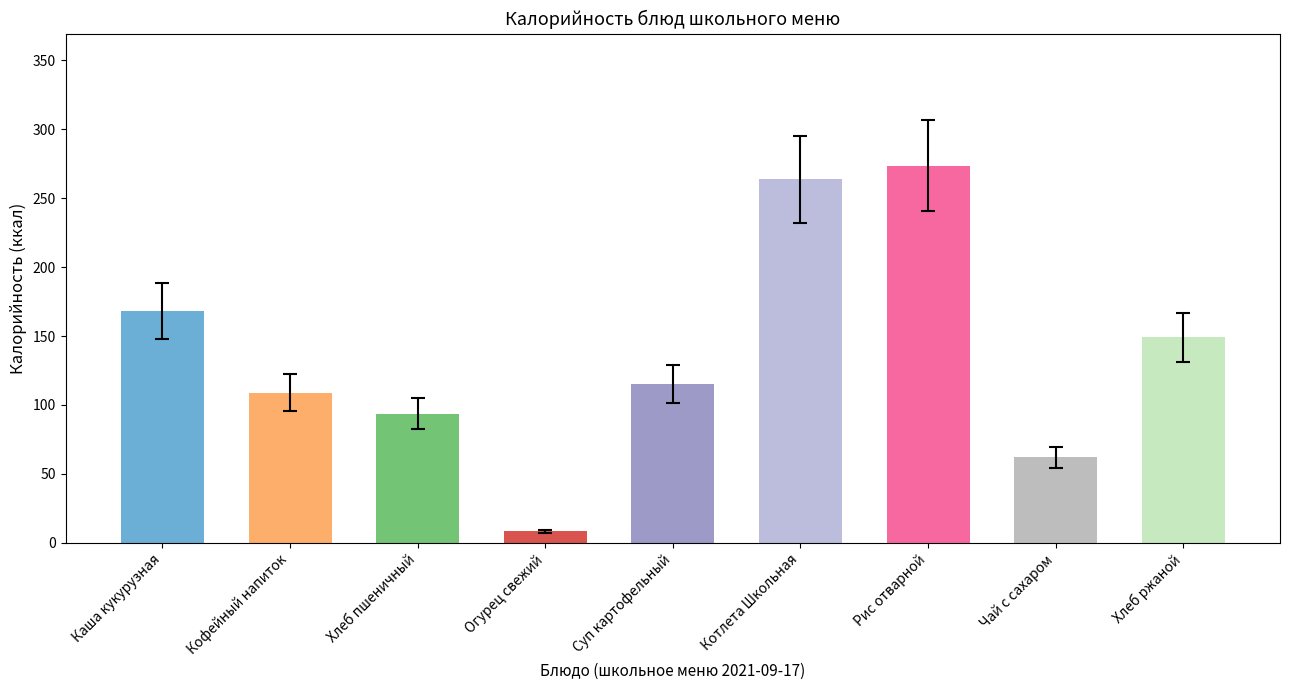

The value at Рис отварной is 273.6. True or false?

True